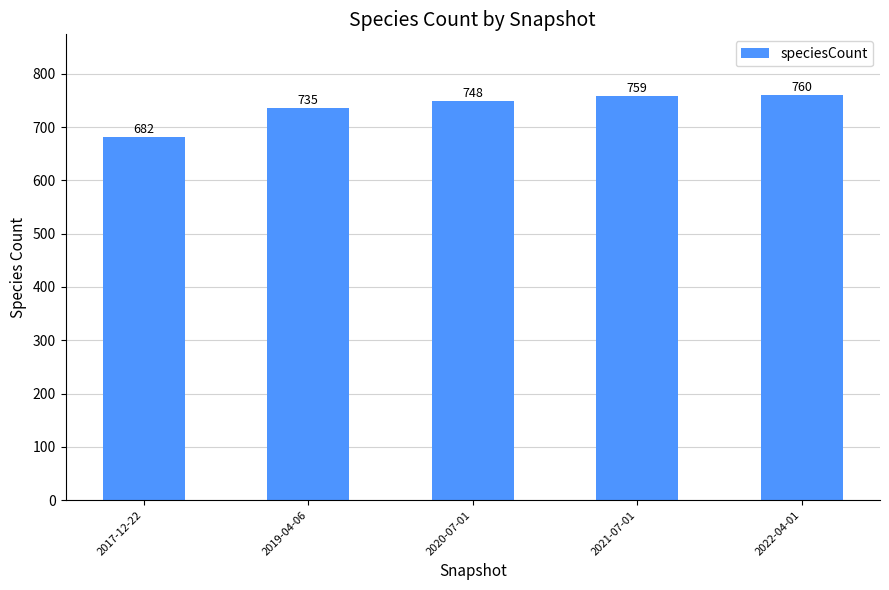

List the labels in order of value, largest first.

2022-04-01, 2021-07-01, 2020-07-01, 2019-04-06, 2017-12-22